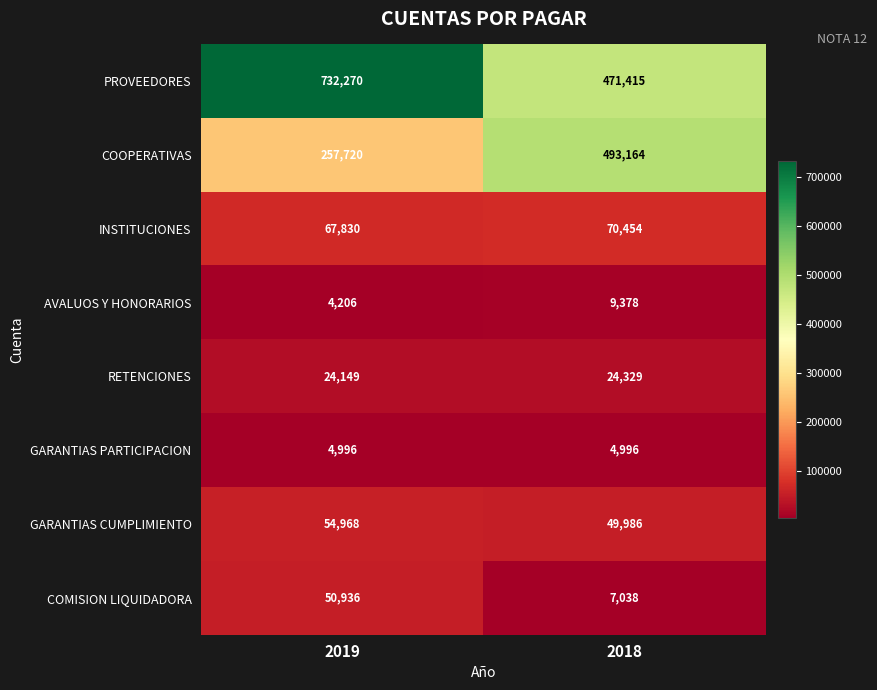

The value of COOPERATIVAS at 2018 is 493164. True or false?

True